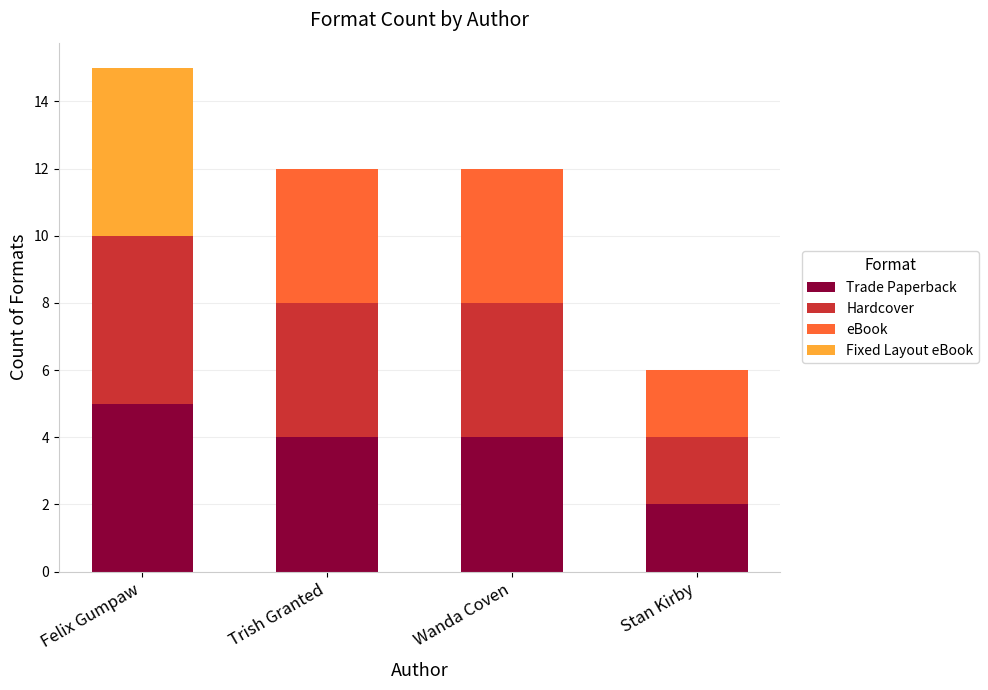

Which category has the highest value in the Trade Paperback series?

Felix Gumpaw